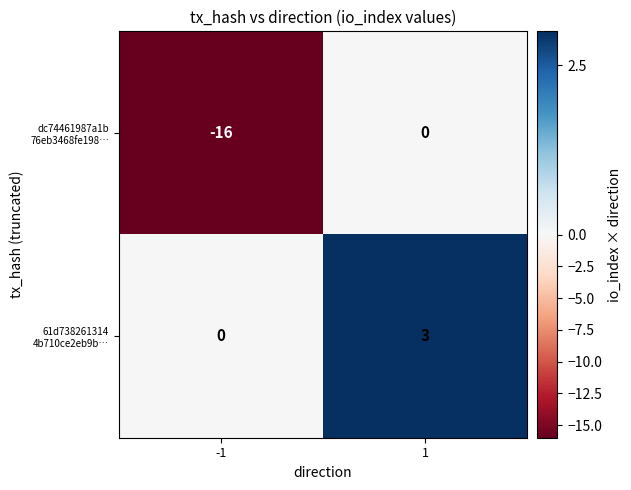

What is the smallest value displayed?

-16